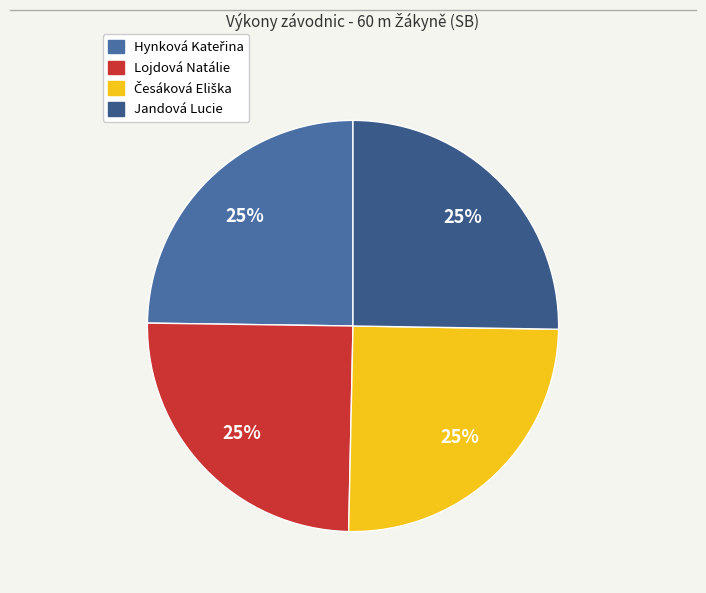

The Hynková Kateřina slice represents 36% of the pie. True or false?

False